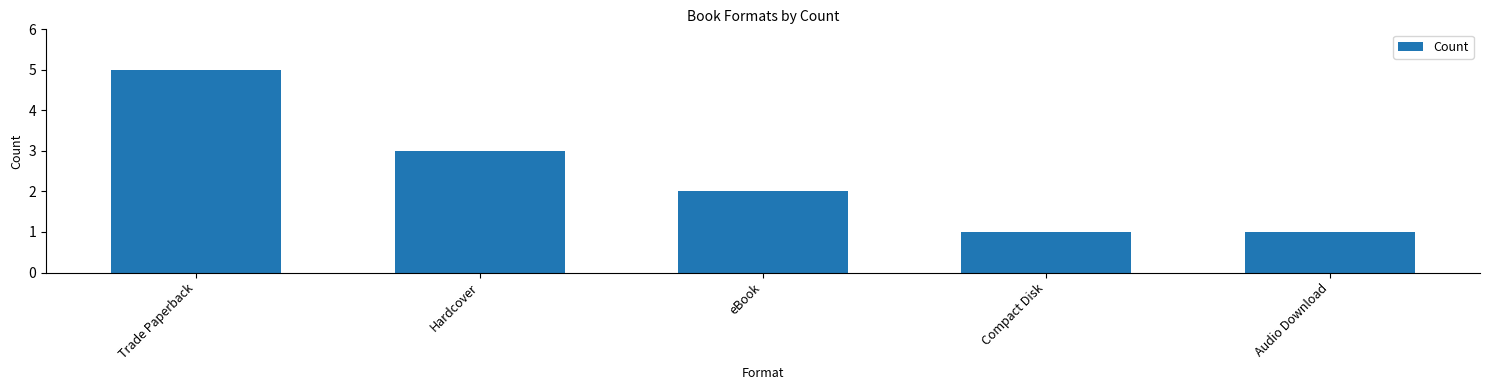

What is the maximum value shown in the chart?

5